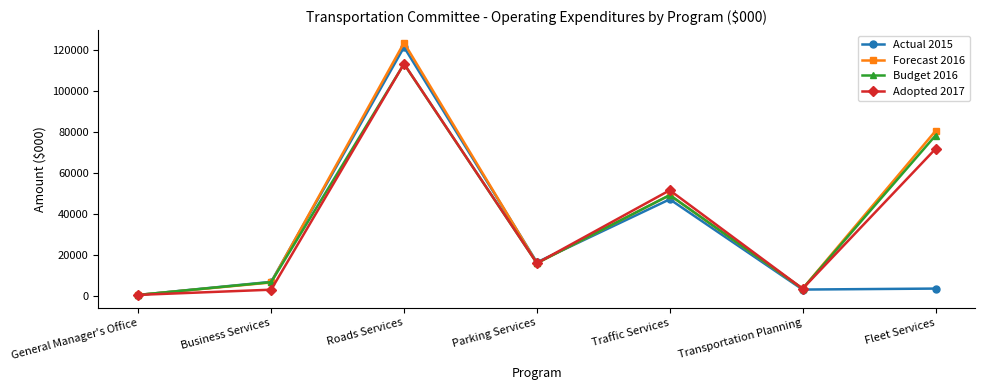

What is the sum of all Budget 2016 values?

268111